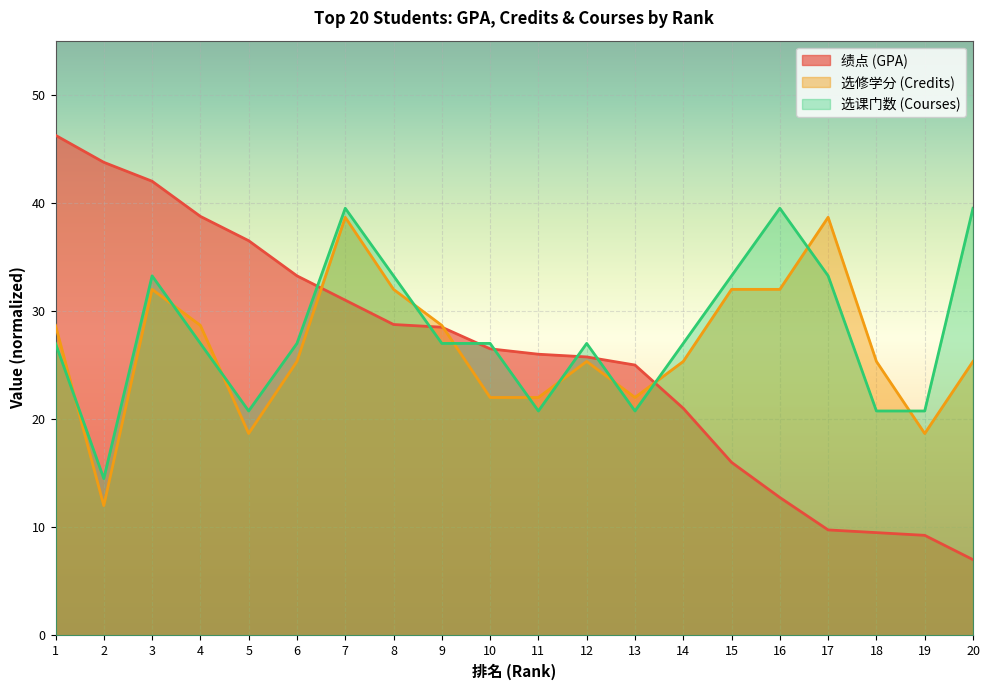

Reading left to right, transcribe all the data shown in this chart.

绩点: 46.2	43.8	42.0	38.8	36.5	33.2	31.0	28.8	28.5	26.5	26.0	25.8	25.0	21.0	16.0	12.8	9.8	9.5	9.2	7.0
选修学分: 28.7	12.0	32.0	28.7	18.7	25.3	38.7	32.0	28.7	22.0	22.0	25.3	22.0	25.3	32.0	32.0	38.7	25.3	18.7	25.3
选课门数: 27.0	14.5	33.2	27.0	20.8	27.0	39.5	33.2	27.0	27.0	20.8	27.0	20.8	27.0	33.2	39.5	33.2	20.8	20.8	39.5